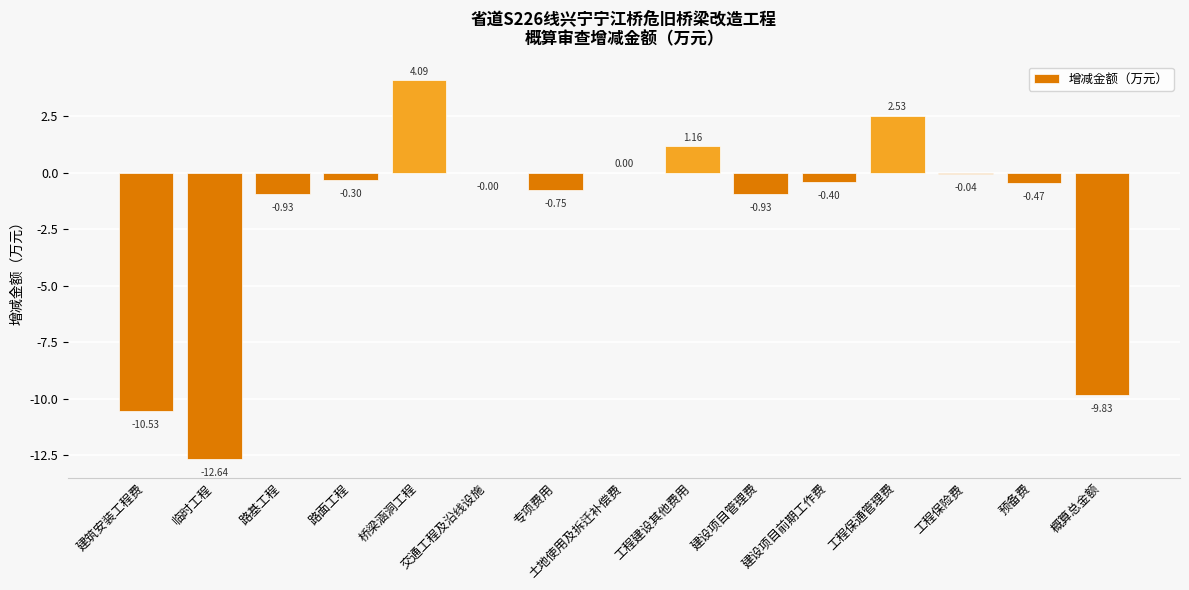

What is the maximum value shown in the chart?

4.1